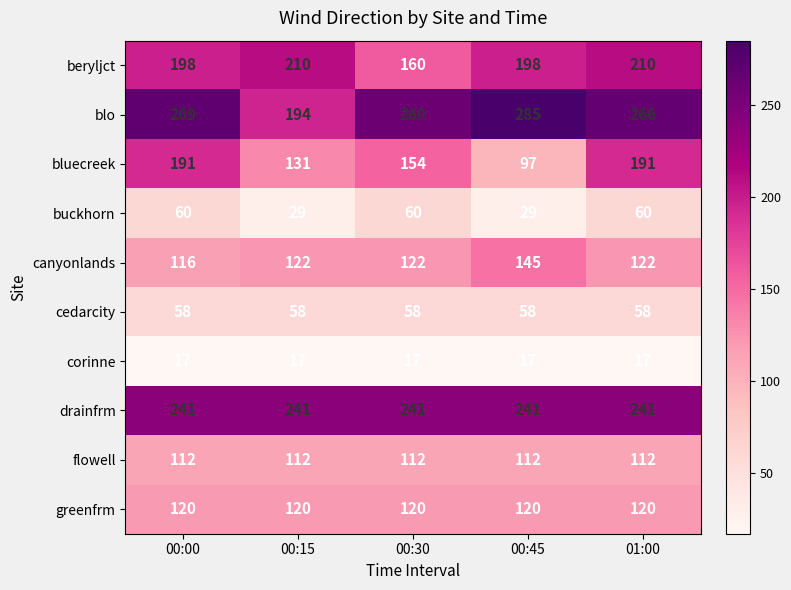

Rank the series at 00:30 from highest to lowest value.

blo, drainfrm, beryljct, bluecreek, canyonlands, greenfrm, flowell, buckhorn, cedarcity, corinne